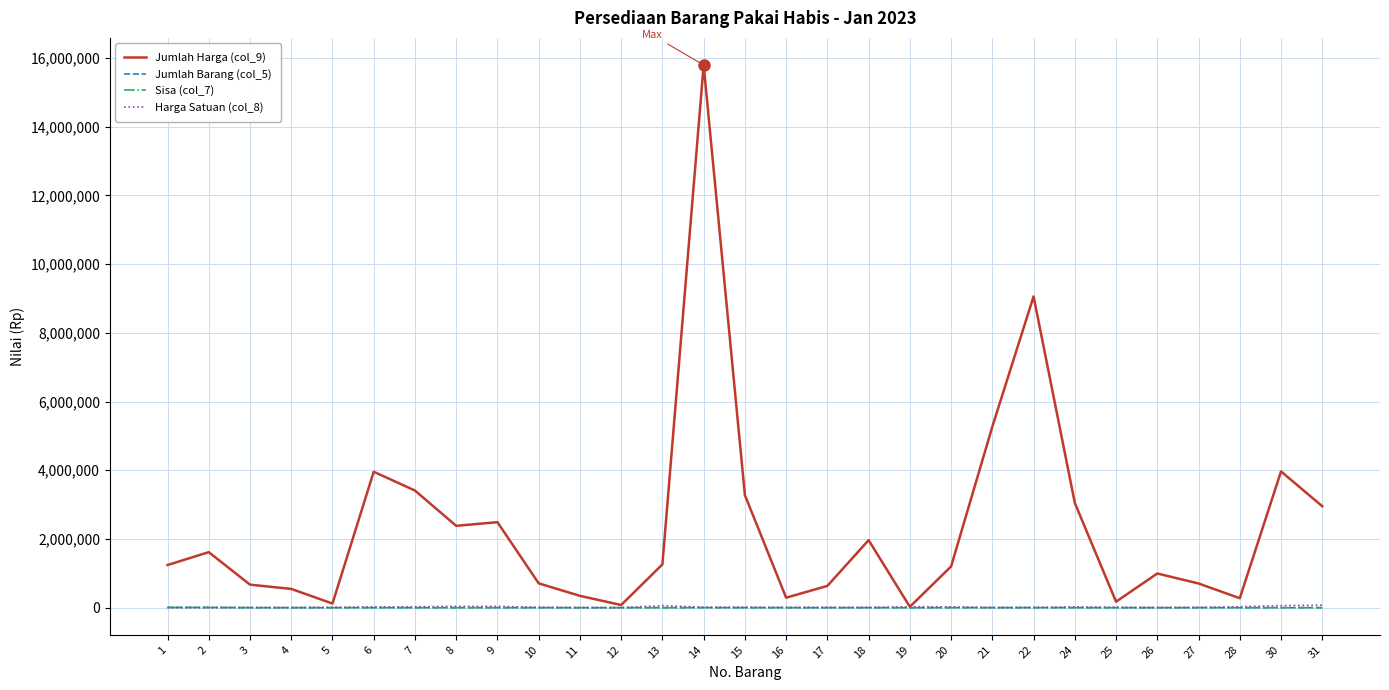

What are all the series names shown in the legend?

Jumlah Harga (col_9), Jumlah Barang (col_5), Sisa (col_7), Harga Satuan (col_8)